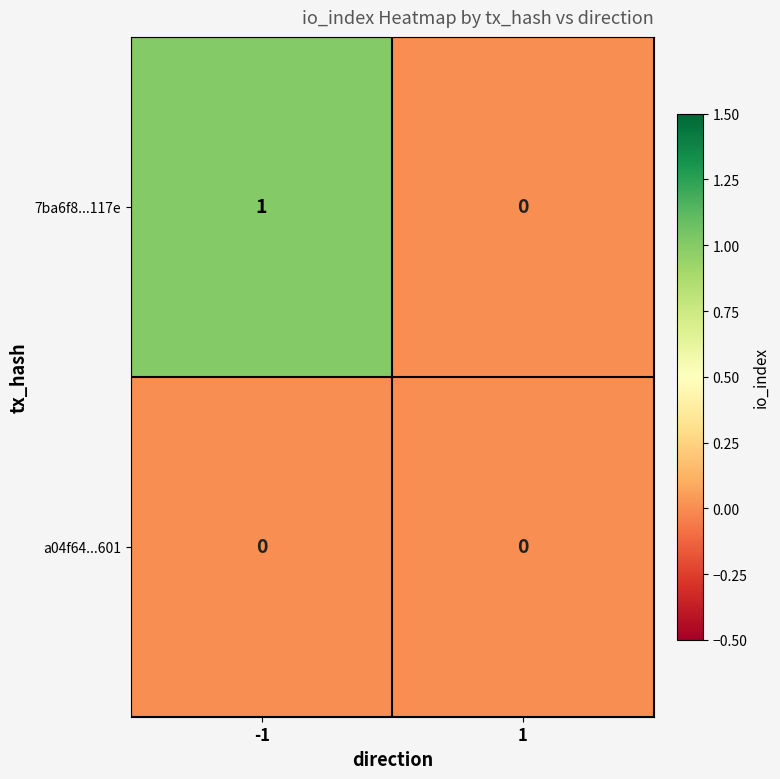

Reading left to right, what are all the values shown in this chart?

7ba6f8...117e: -1=1	1=0
a04f64...601: -1=0	1=0